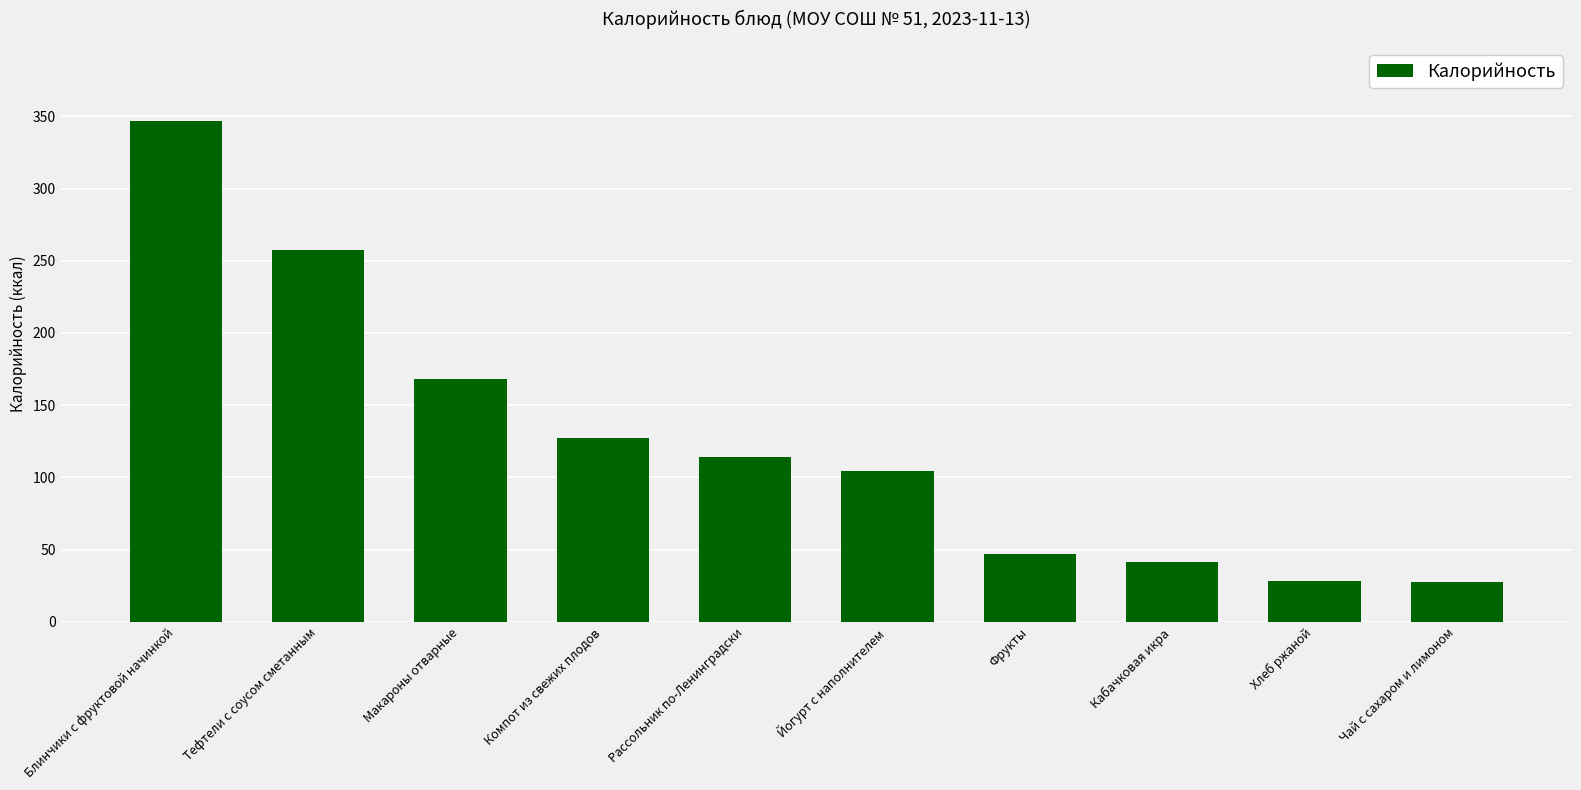

Is it true that the value at Хлеб ржаной is 28.0?

True